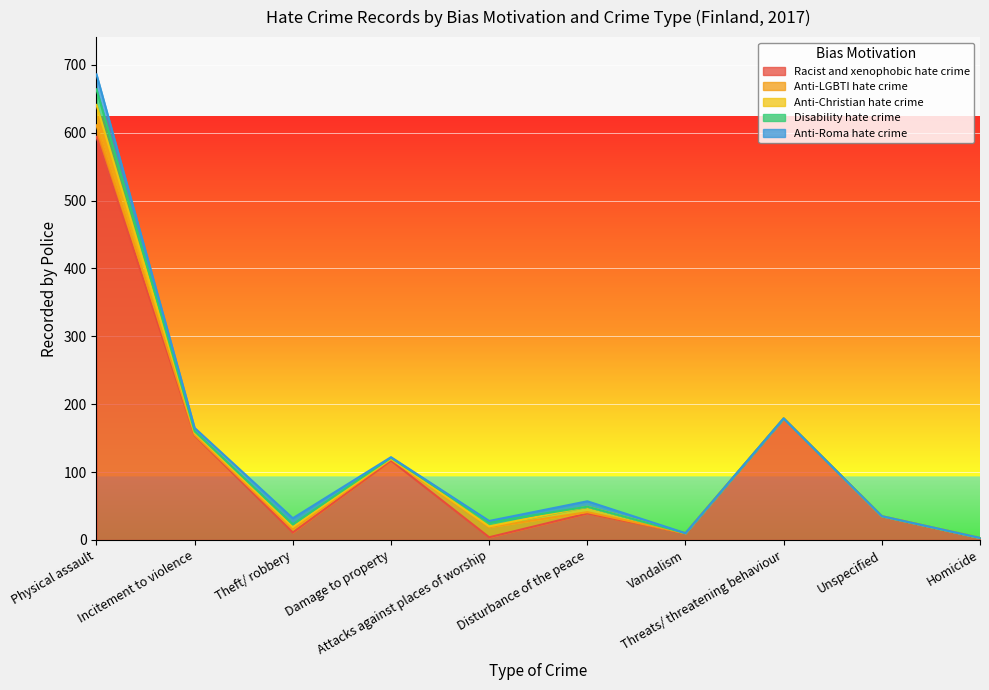

True or false: Anti-Christian hate crime and Disability hate crime intersect in this chart.

True